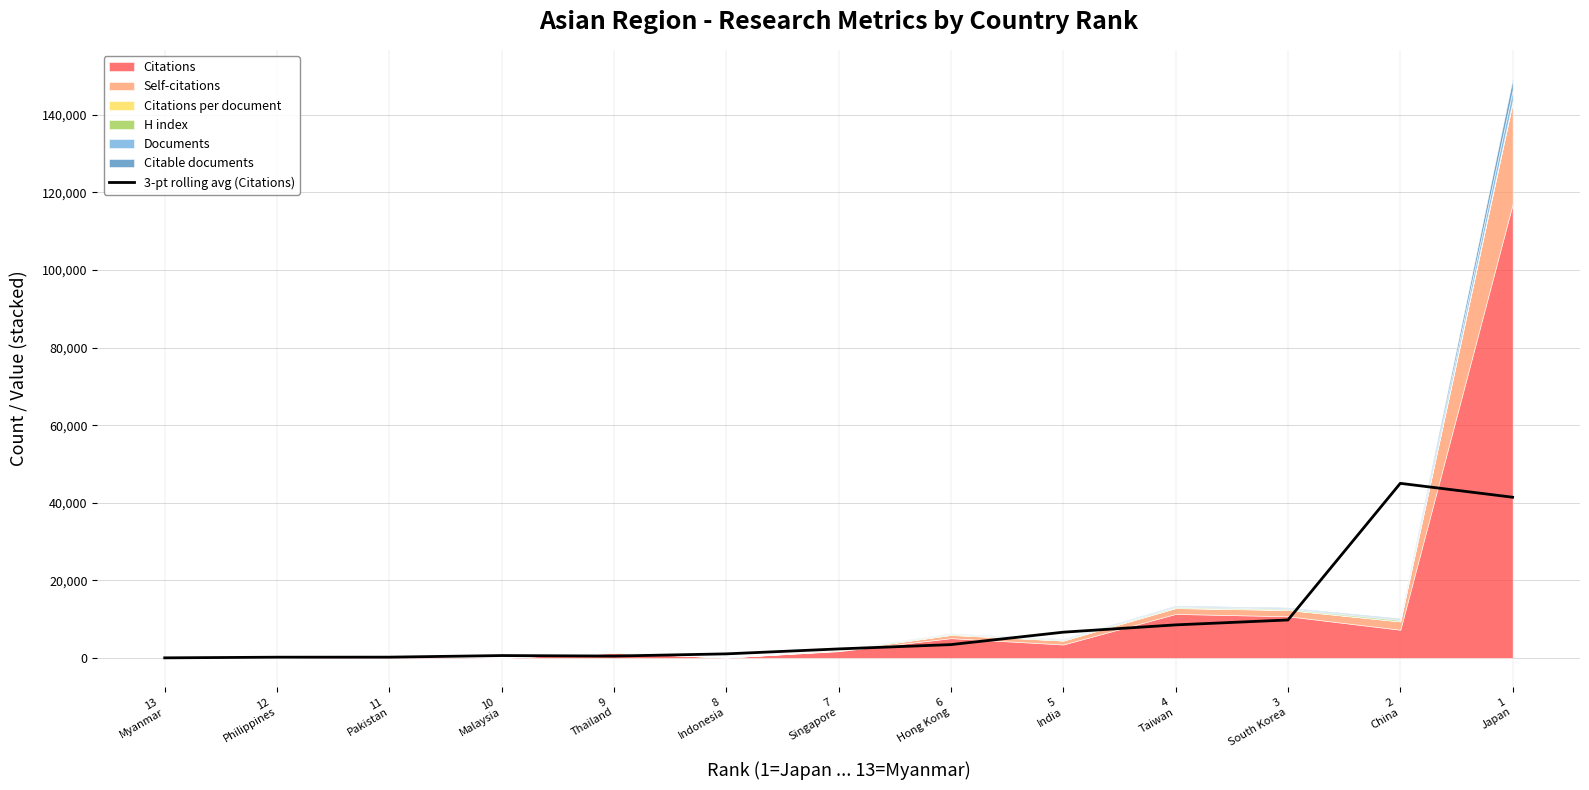

What is the label of the 6th point from the left?

8
Indonesia